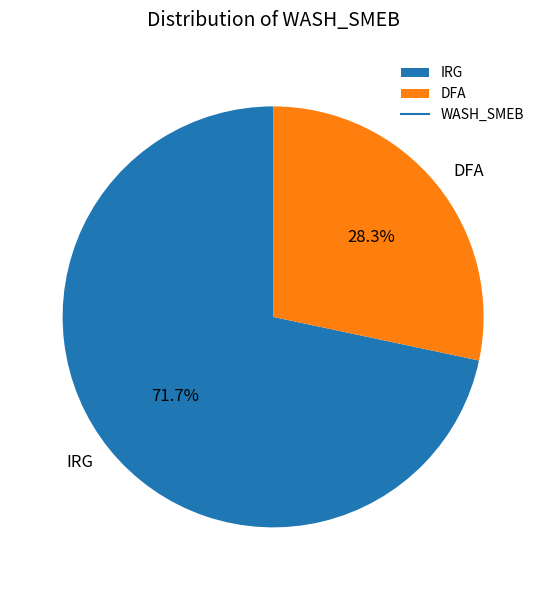

To the nearest percent, what is the combined percentage of DFA and IRG?

100%